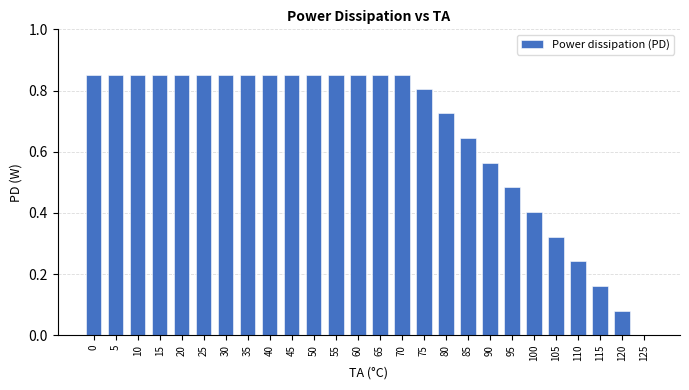

What is the sum of the values at 90 and 40?

1.4